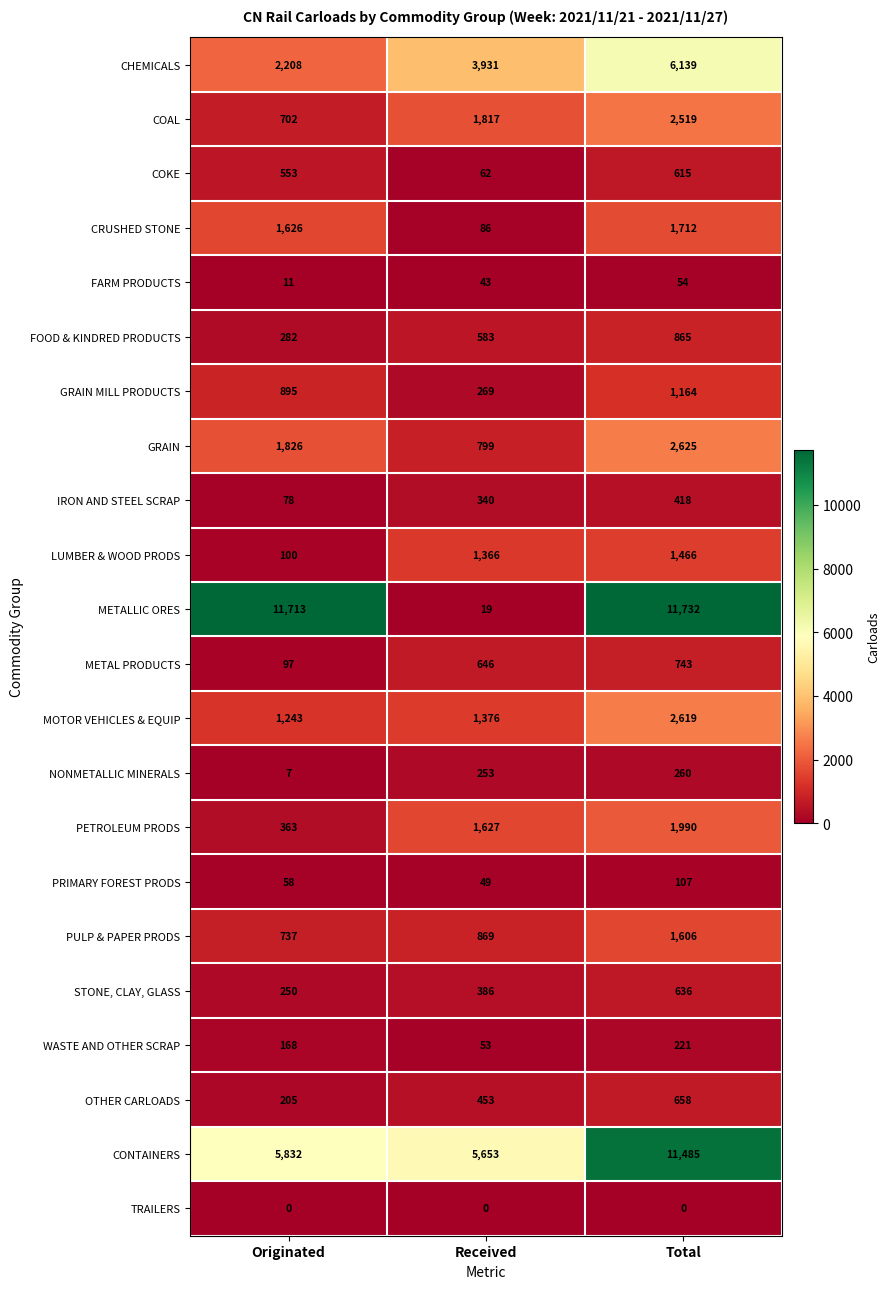

List the series in order of their peak value, highest first.

METALLIC ORES, CONTAINERS, CHEMICALS, GRAIN, MOTOR VEHICLES & EQUIP, COAL, PETROLEUM PRODS, CRUSHED STONE, PULP & PAPER PRODS, LUMBER & WOOD PRODS, GRAIN MILL PRODUCTS, FOOD & KINDRED PRODUCTS, METAL PRODUCTS, OTHER CARLOADS, STONE, CLAY, GLASS, COKE, IRON AND STEEL SCRAP, NONMETALLIC MINERALS, WASTE AND OTHER SCRAP, PRIMARY FOREST PRODS, FARM PRODUCTS, TRAILERS